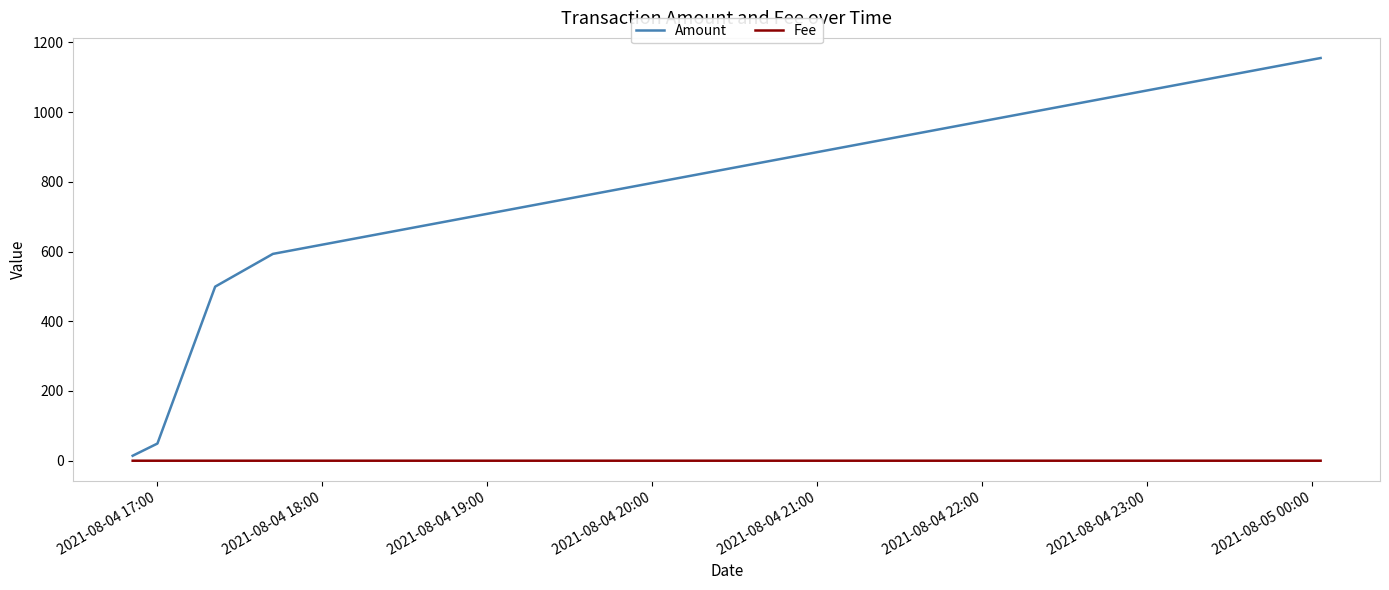

List the series in order of their overall mean, lowest first.

Fee, Amount